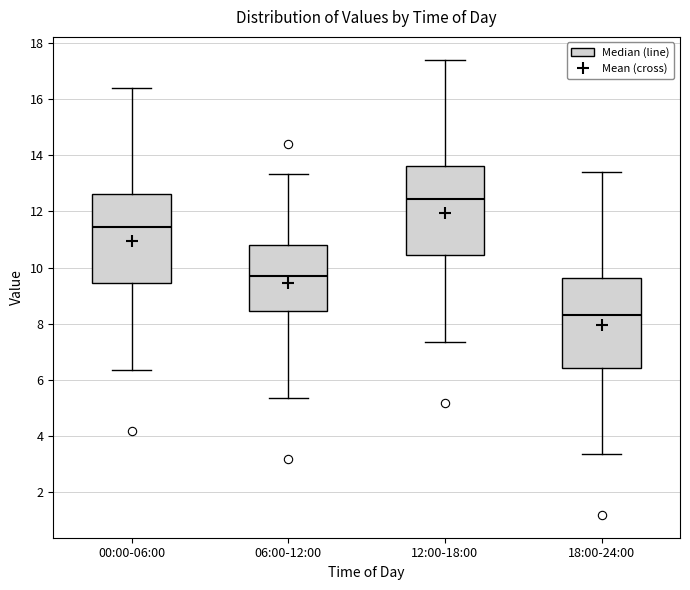

Where is the upper edge of the box for 18:00-24:00 on the y-axis? The values are not printed on the chart, so give them approximately, as read against the axis.

9.6